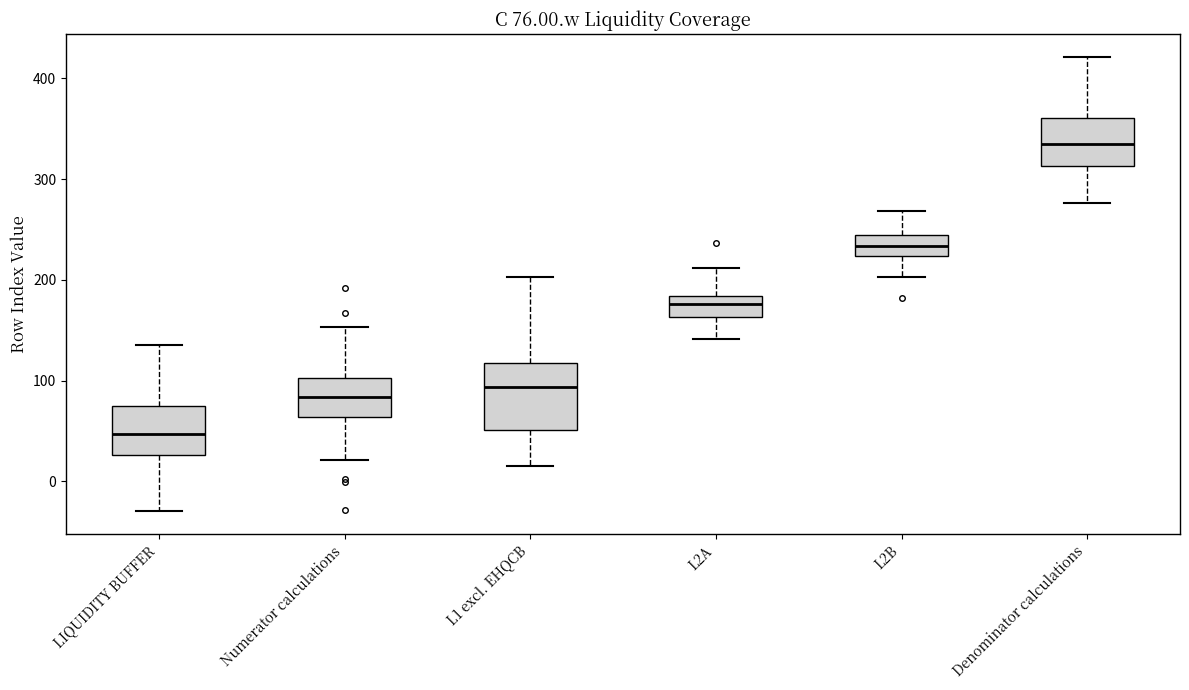

Comparing the boxes themselves (not the whiskers), which one is the tallest?

L1 excl. EHQCB